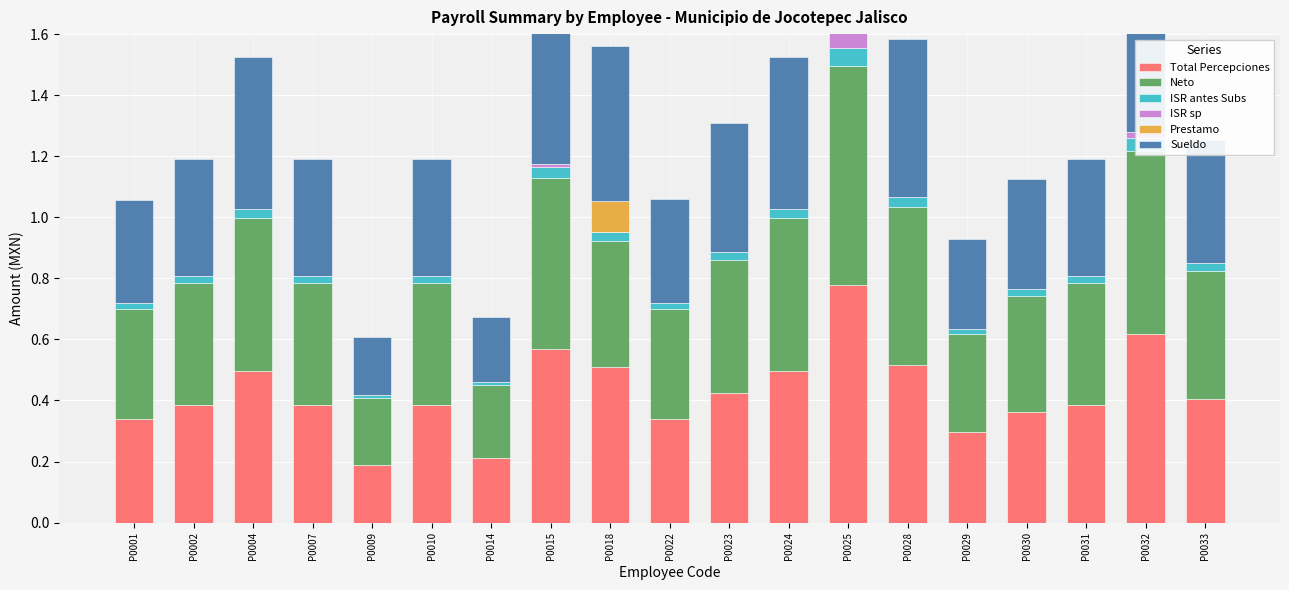

What is the total value across all series at P0004?

1.5